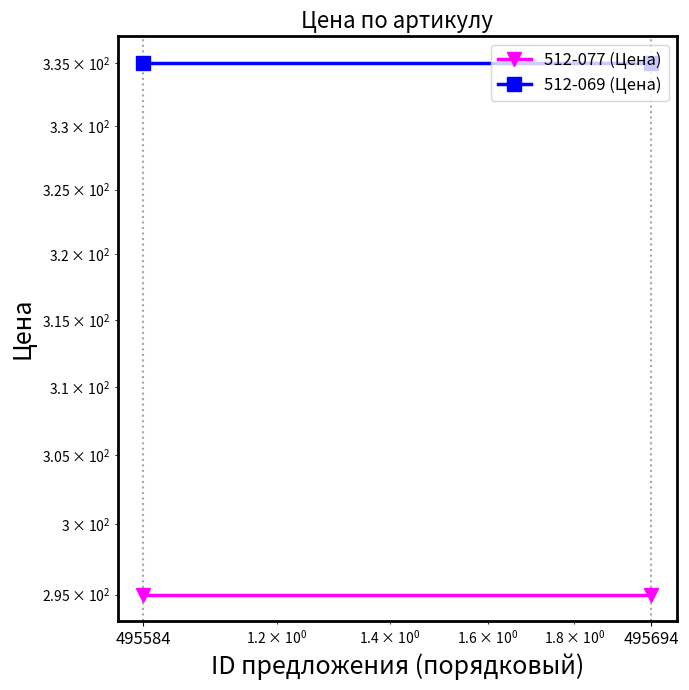

List the series in order of their peak value, lowest first.

512-077 (Цена), 512-069 (Цена)